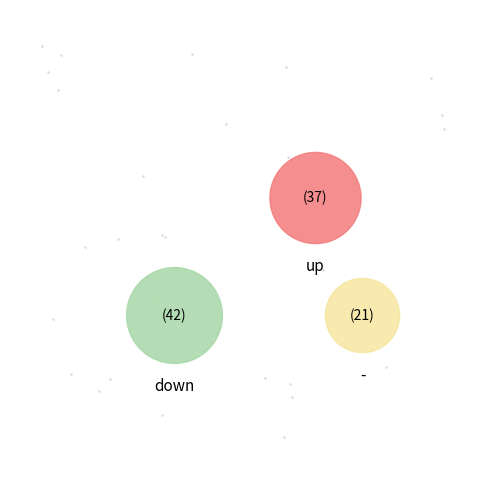

What is the change in value from down to -?

-21